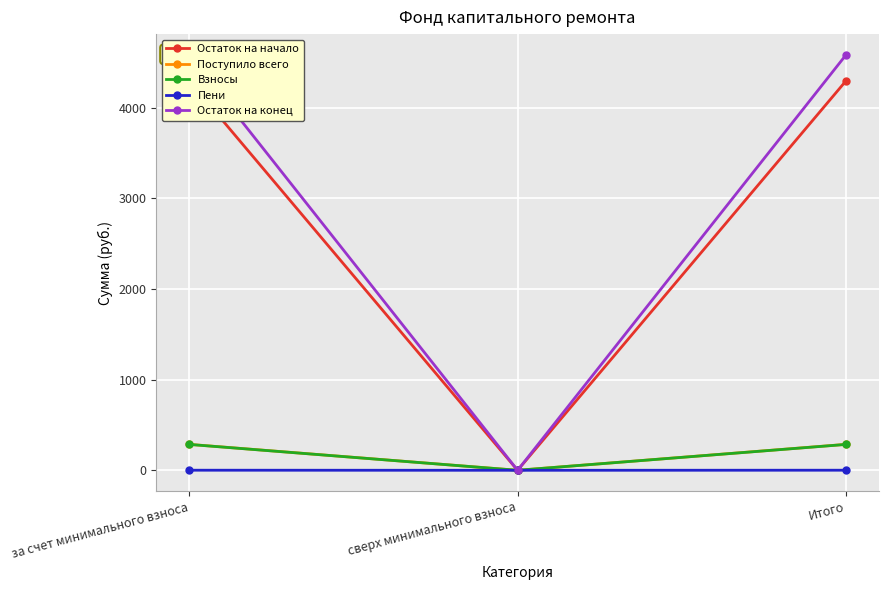

Which series has the largest range (max minus min)?

Остаток на конец